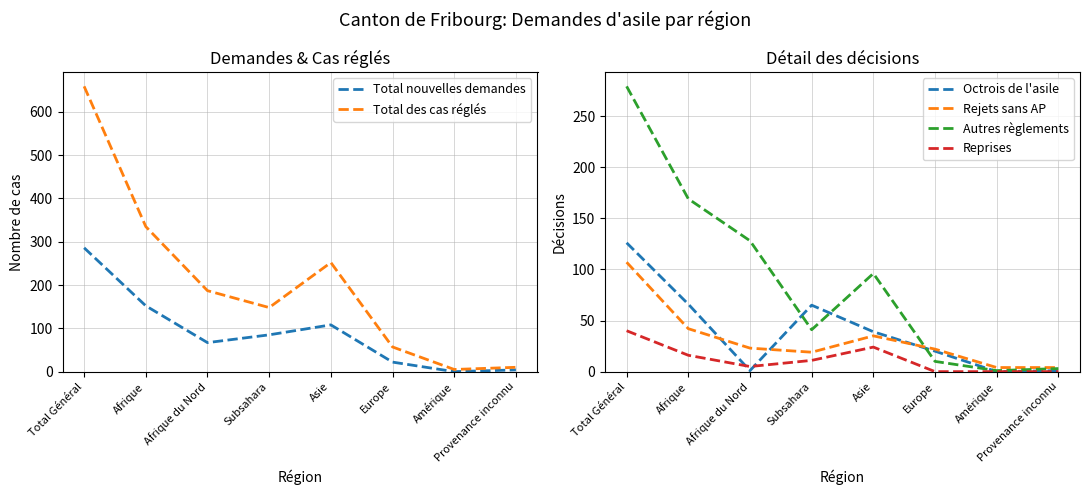

How many interior local valleys does the Total nouvelles demandes series have?

2